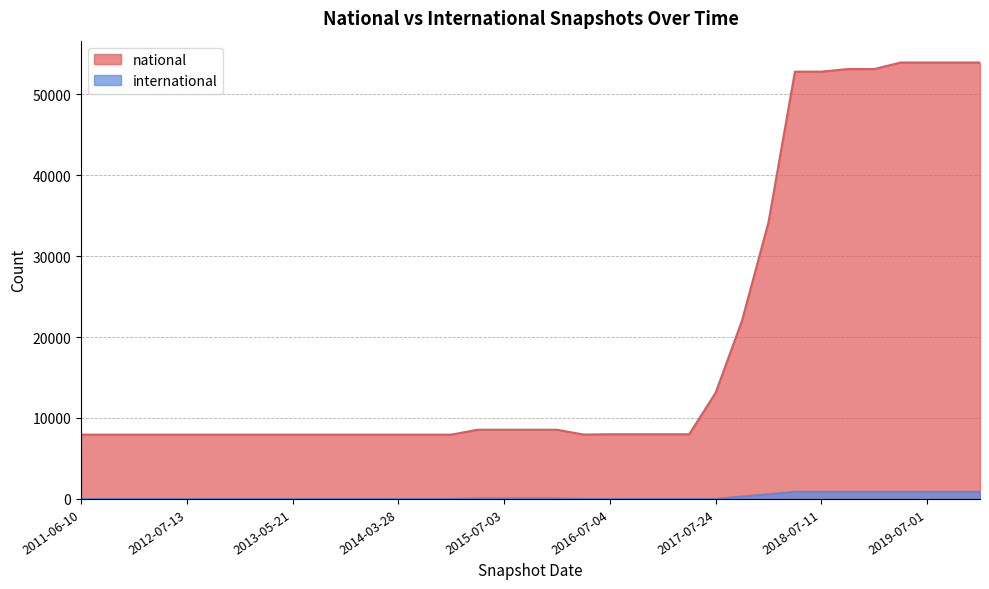

What is the lowest value of the national series?

7942